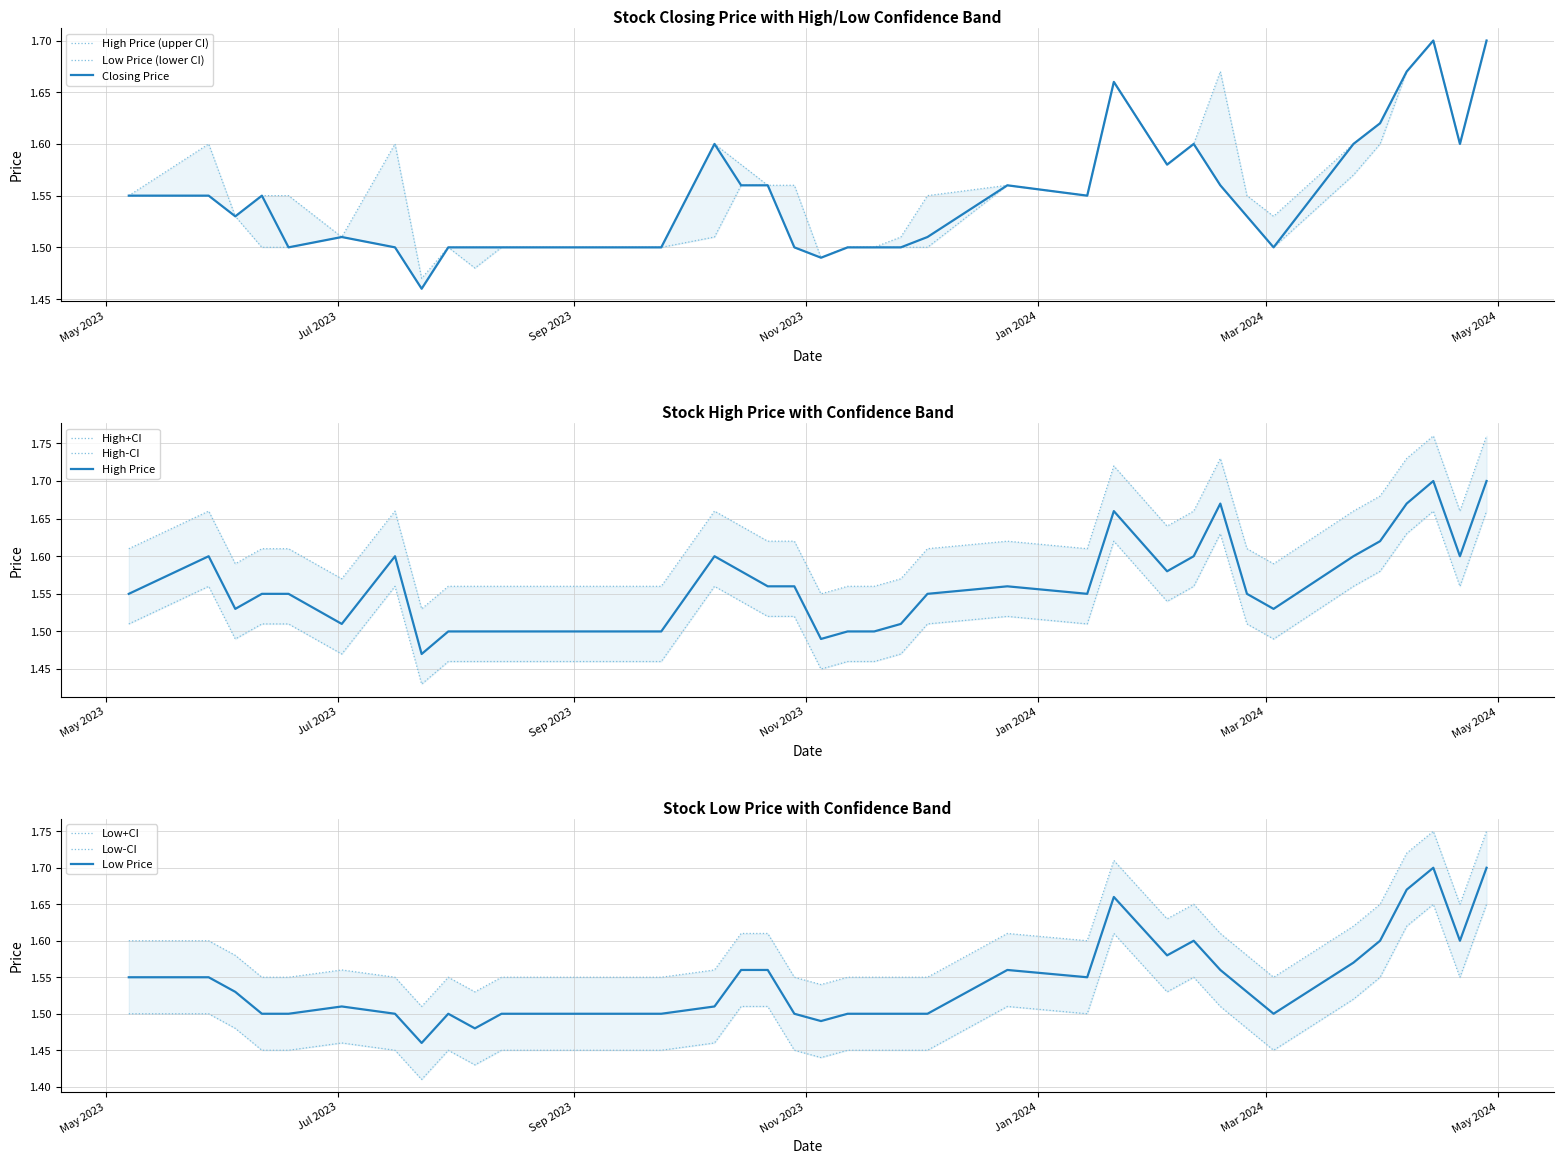

True or false: High has more than 1 interior local peaks.

True